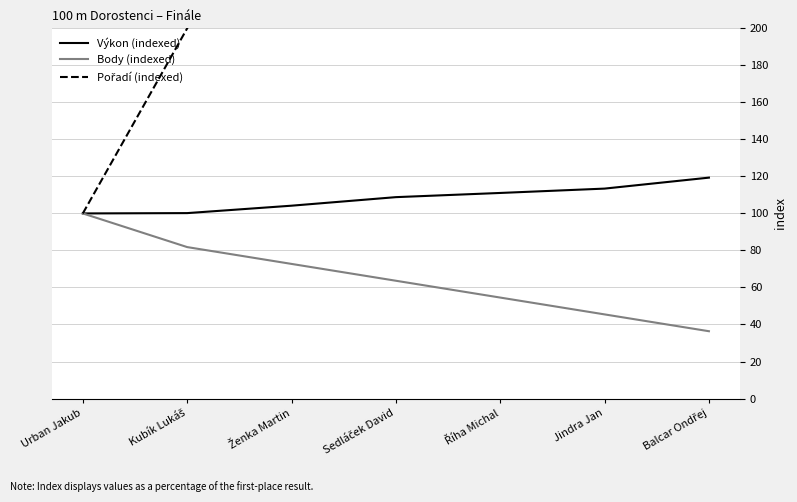

What is the sum of the Body (indexed) values at Sedláček David and Jindra Jan?

109.1